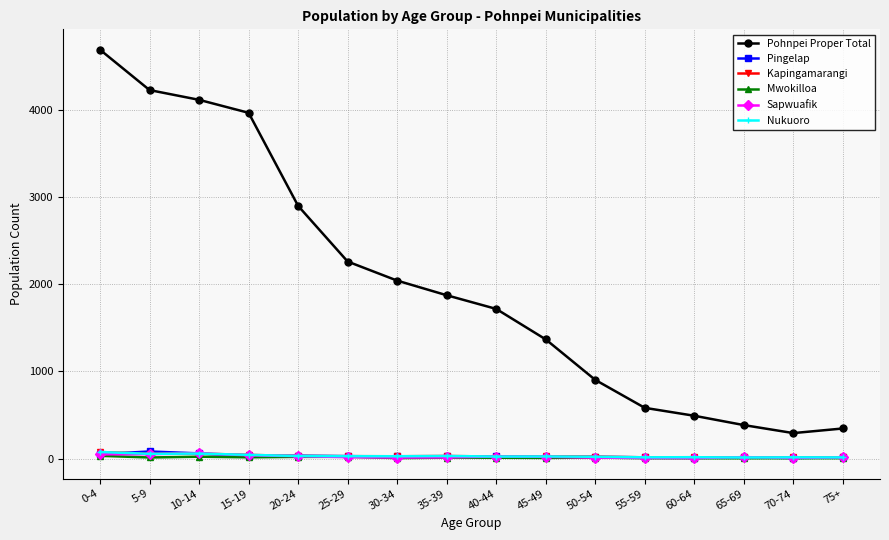

Does the chart have visible grid lines?

Yes